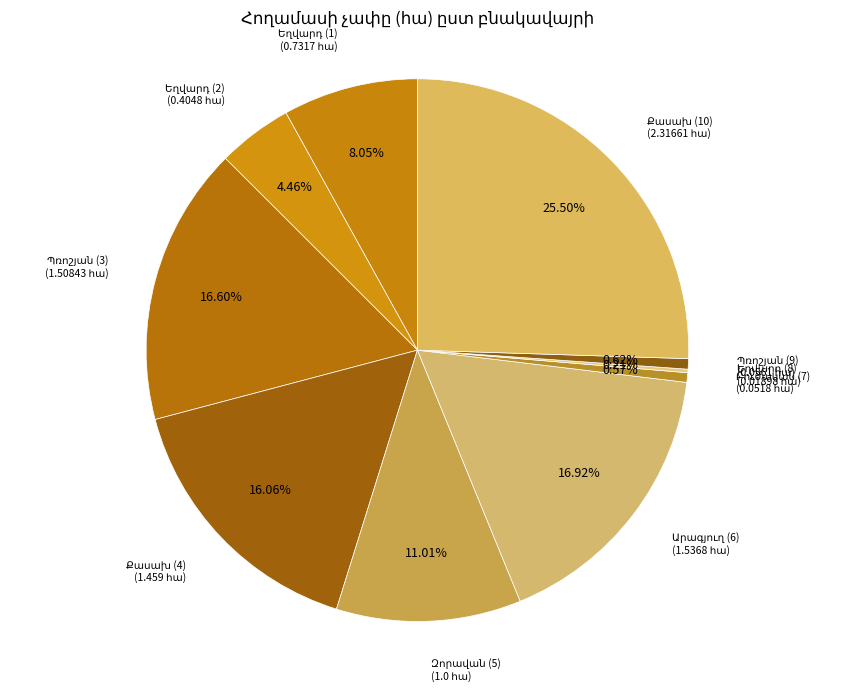

Rank the categories by value from highest to lowest.

Քասախ (10), Արագյուղ (6), Պռոշյան (3), Քասախ (4), Զորավան (5), Եղվարդ (1), Եղվարդ (2), Պռոշյան (9), Բուժական (7), Եղվարդ (8)